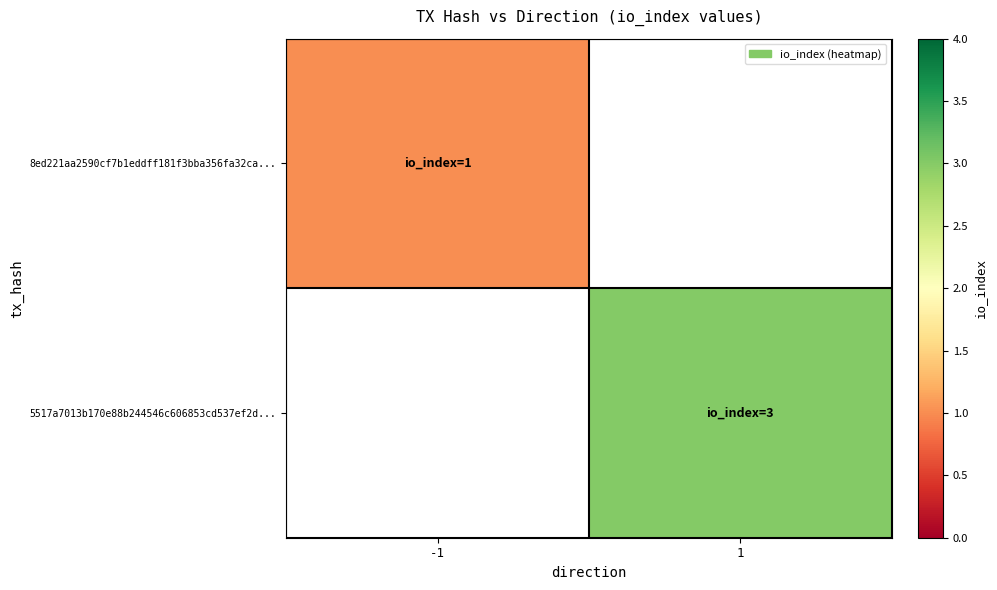

At which label does 5517a7013b170e88b244546c606853cd537ef2d... reach its peak?

-1